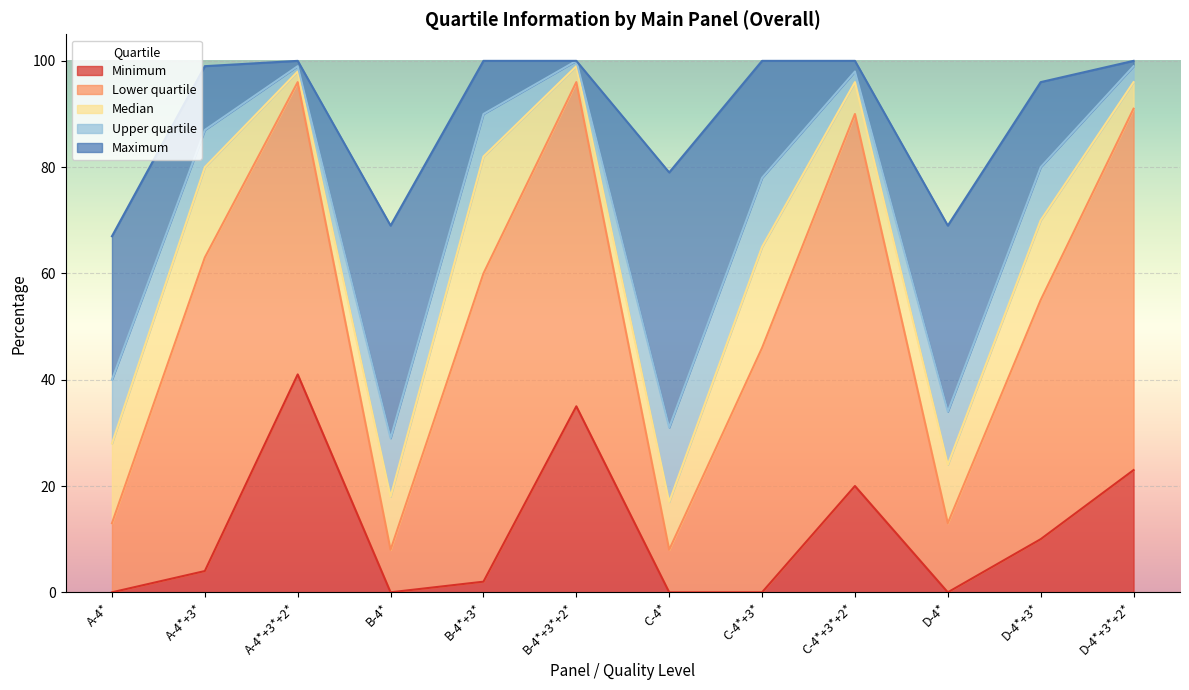

True or false: Maximum and Minimum cross at least once.

False